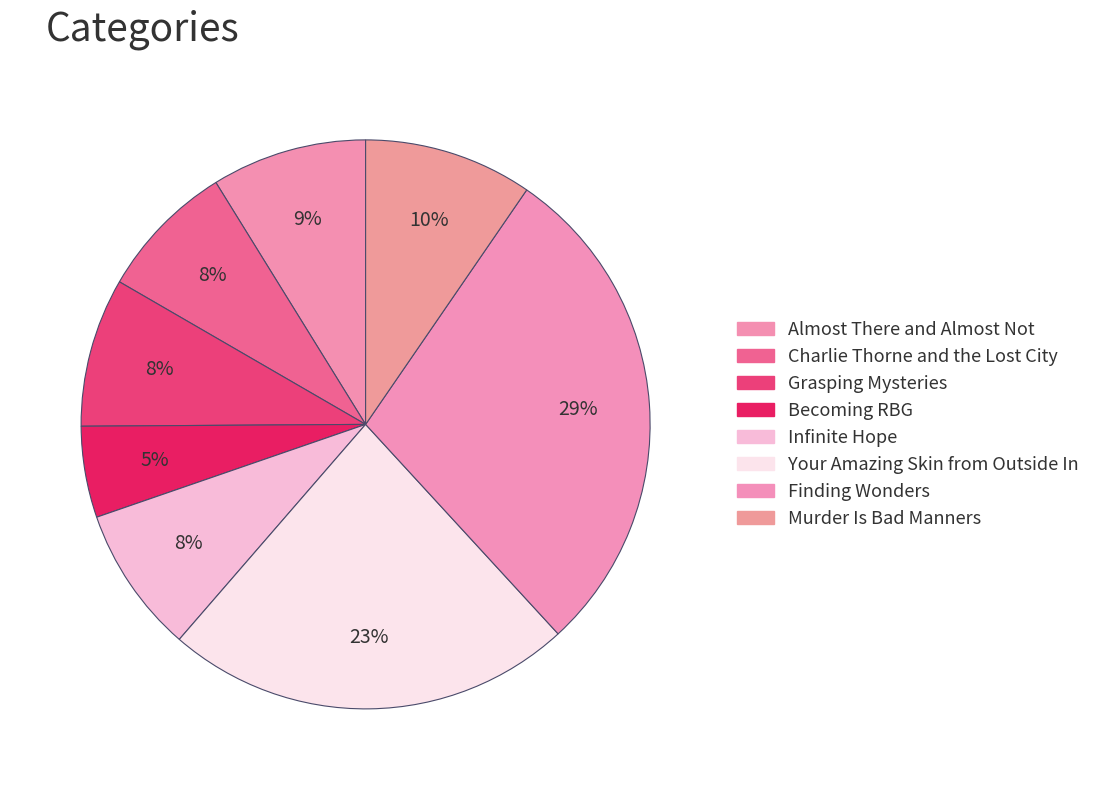

To the nearest percent, what portion does Charlie Thorne and the Lost City represent?

8%